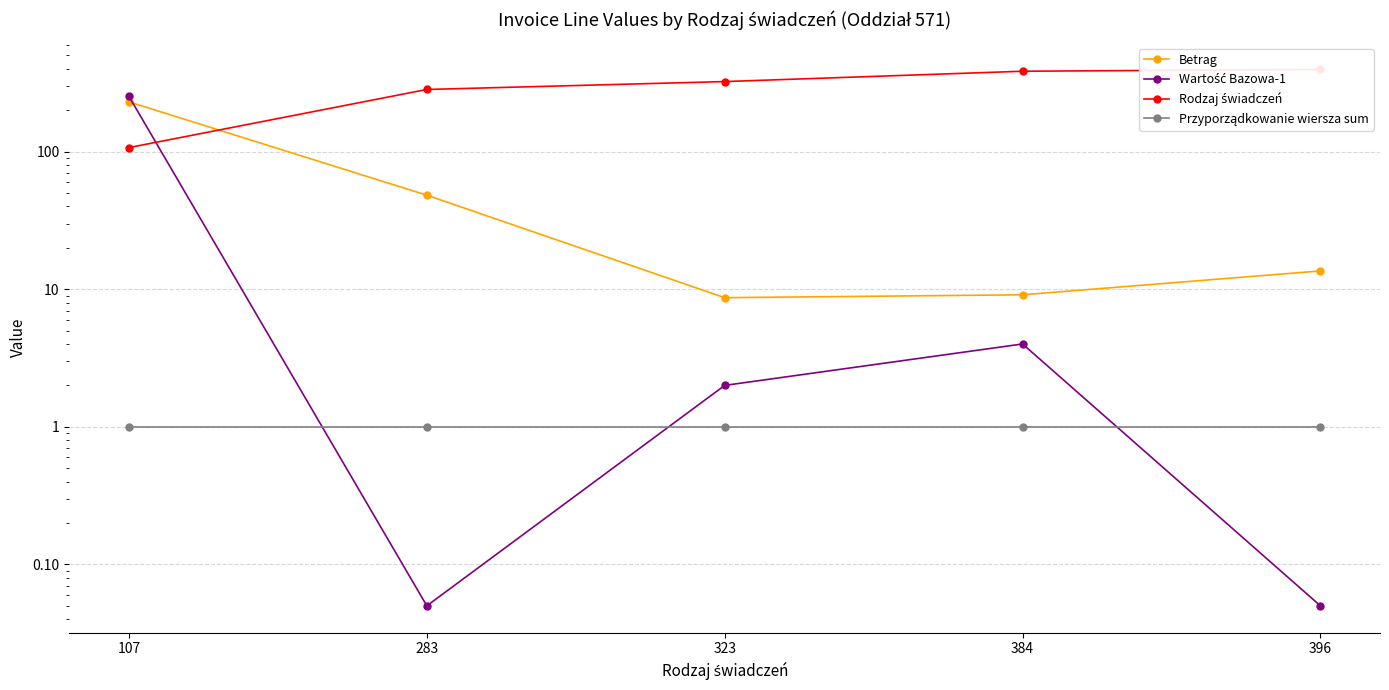

What is the difference between the highest and lowest values at 384?

383.0